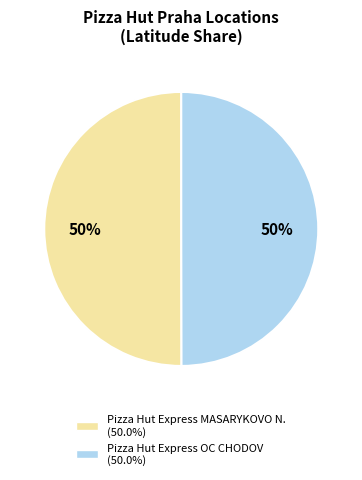

How many slices are in this pie chart?

2